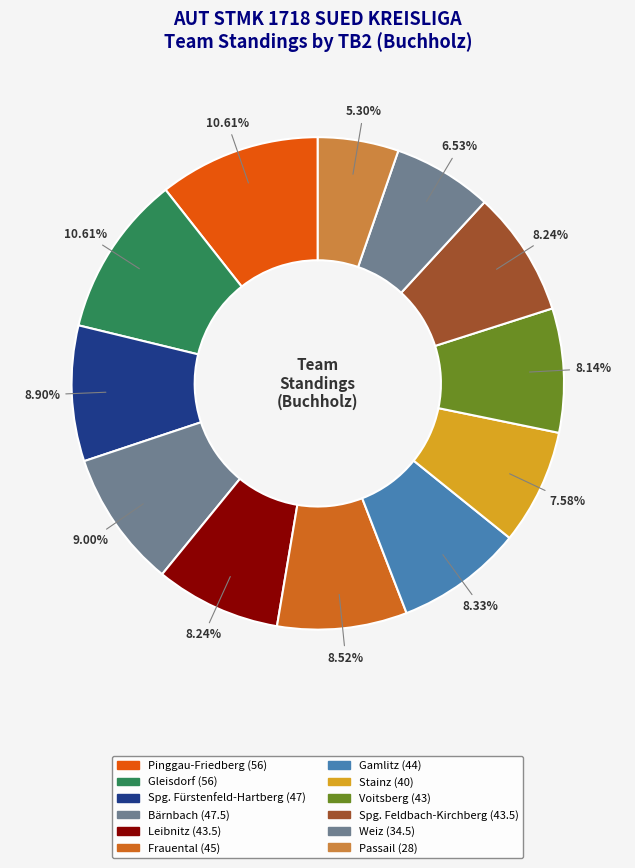

To the nearest percent, what is the difference between the largest and smallest slice percentages?

5%